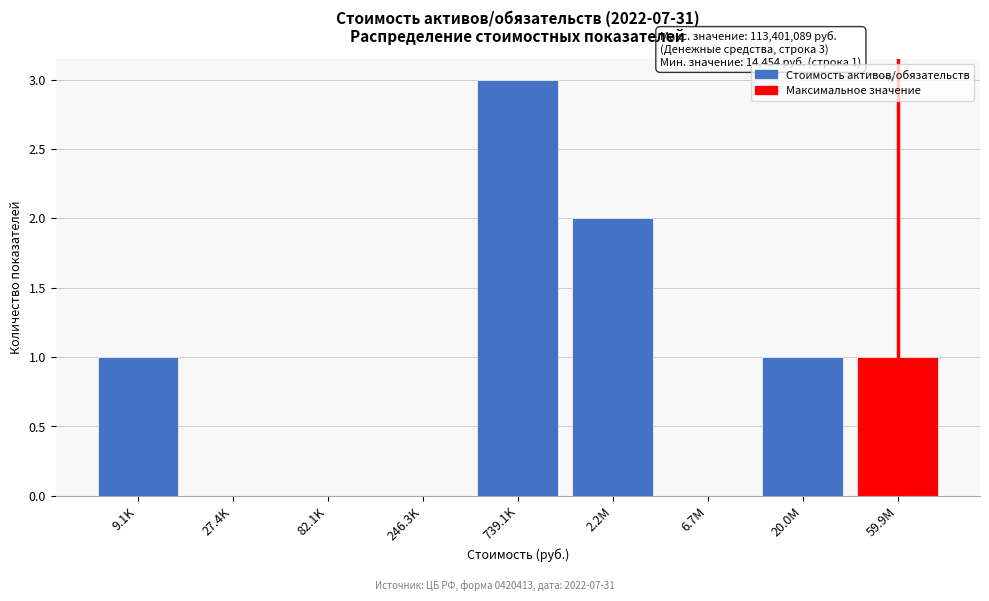

Reading right to left, transcribe all the data shown in this chart.

59.9M=1	20.0M=1	6.7M=0	2.2M=2	739.1K=3	246.3K=0	82.1K=0	27.4K=0	9.1K=1